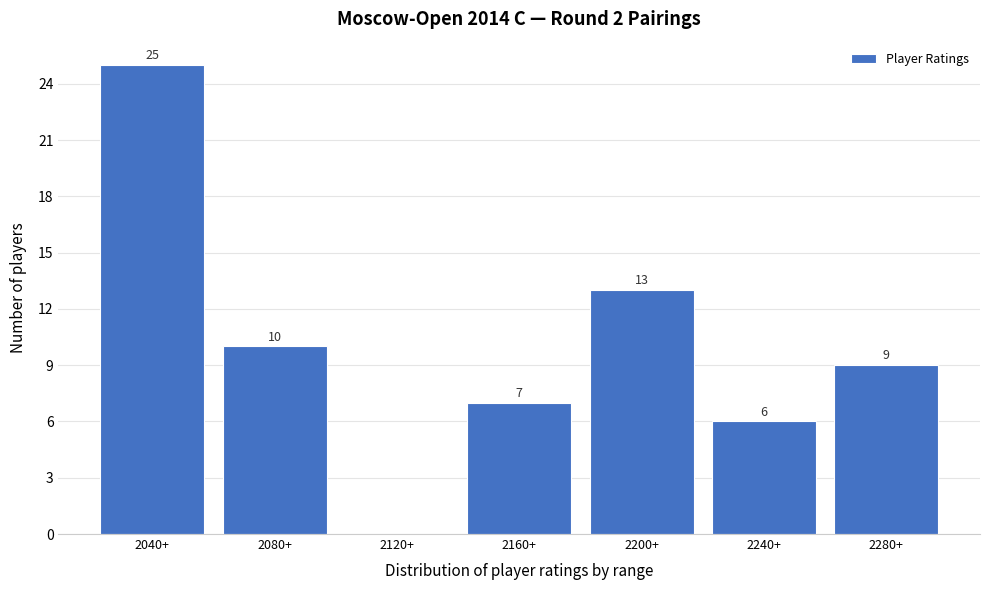

Reading left to right, list all the values displayed in this chart.

2040+=25	2080+=10	2120+=0	2160+=7	2200+=13	2240+=6	2280+=9